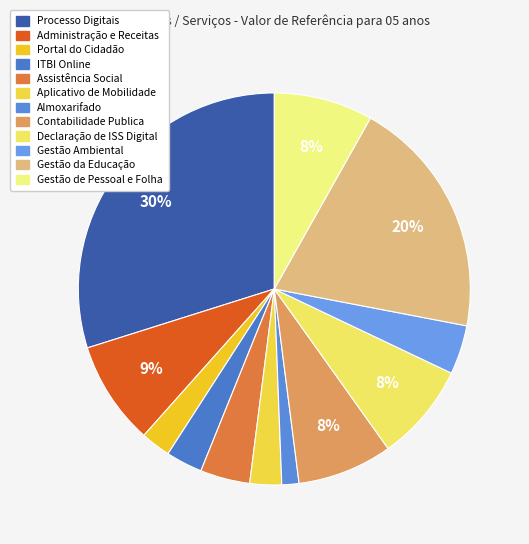

To the nearest percent, what is the average slice percentage?

8%